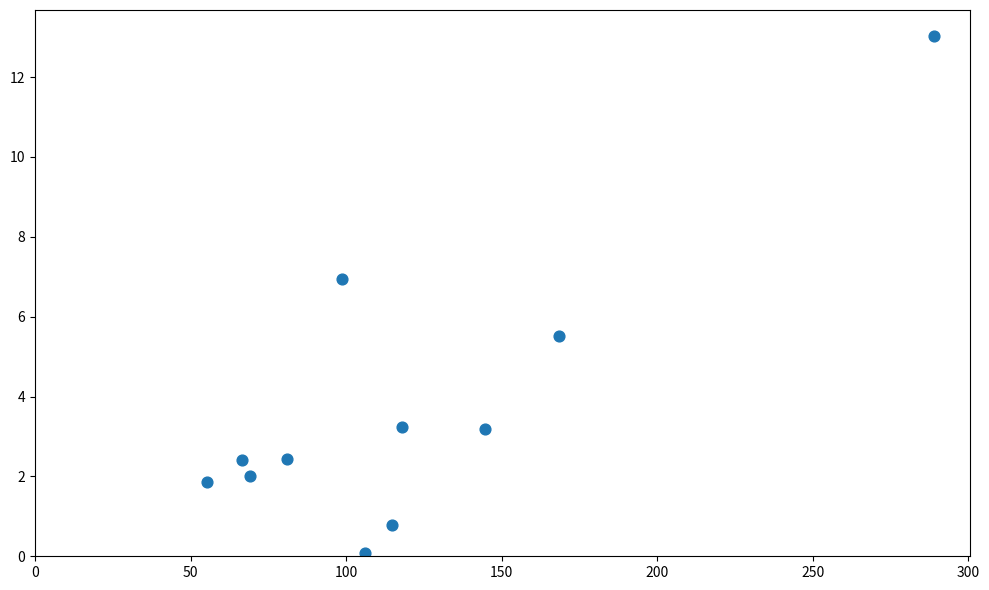

What is the average X value?

119.2